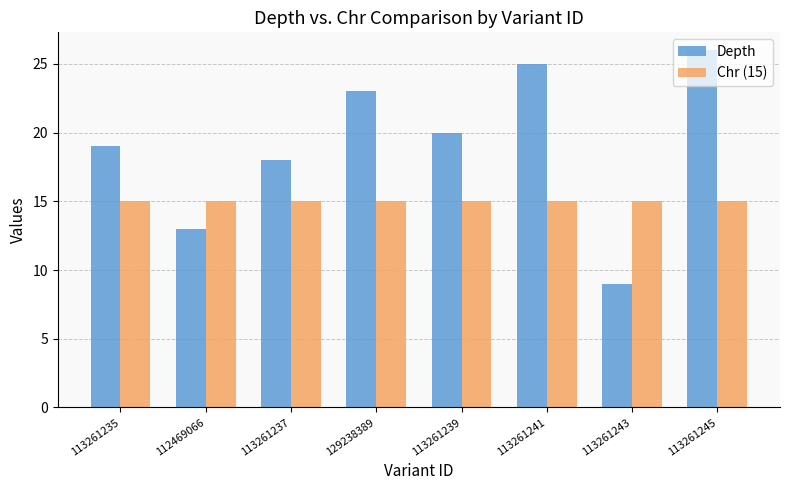

Reading left to right, transcribe all the data shown in this chart.

Depth: 113261235=19	112469066=13	113261237=18	129238389=23	113261239=20	113261241=25	113261243=9	113261245=26
Chr (15): 113261235=15	112469066=15	113261237=15	129238389=15	113261239=15	113261241=15	113261243=15	113261245=15